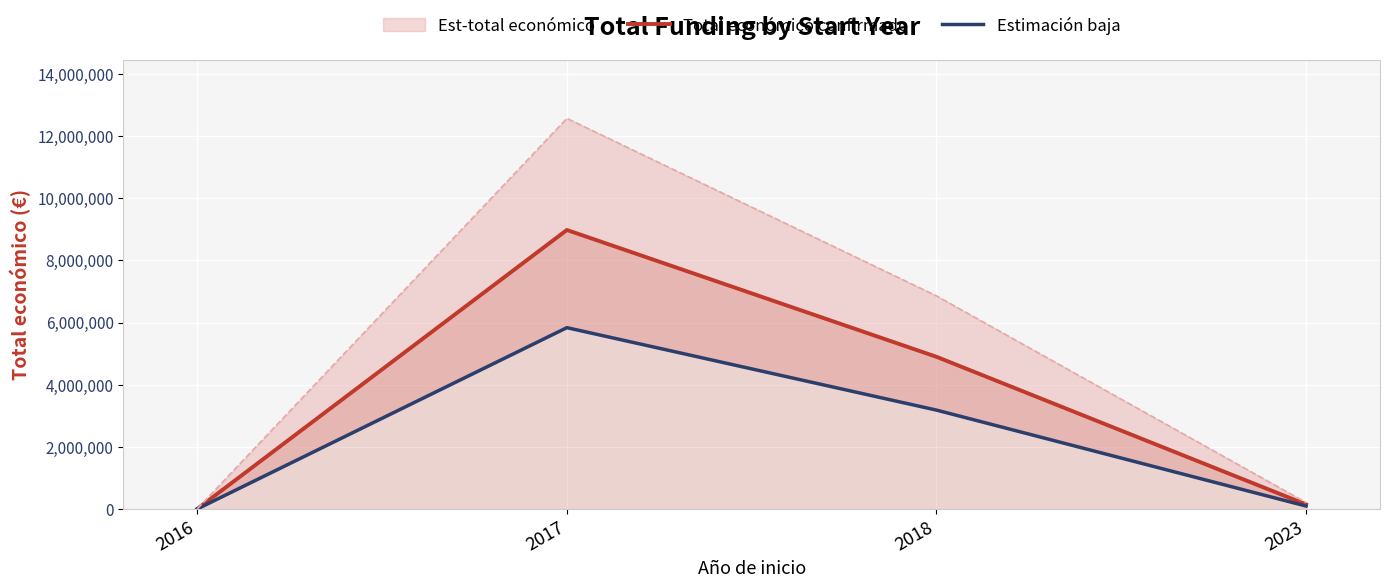

At which category does Total económico confirmado reach its first local peak?

2017